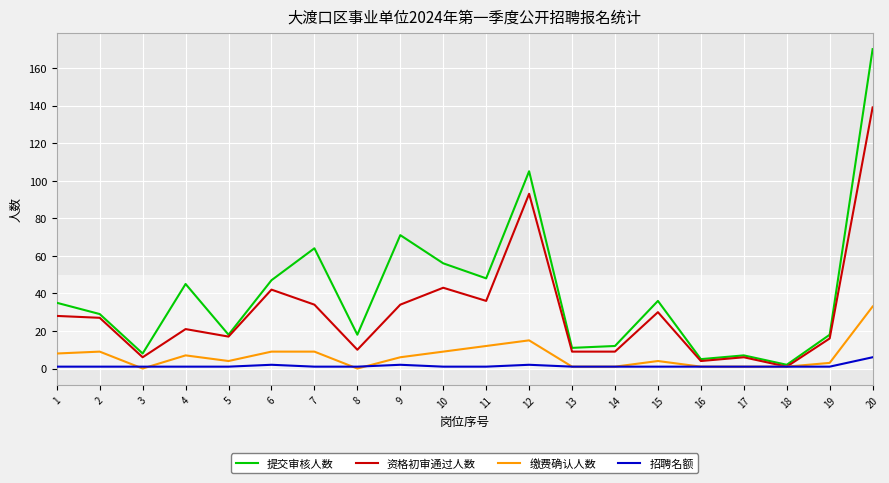

The 缴费确认人数 series shows 4 at 15. True or false?

True